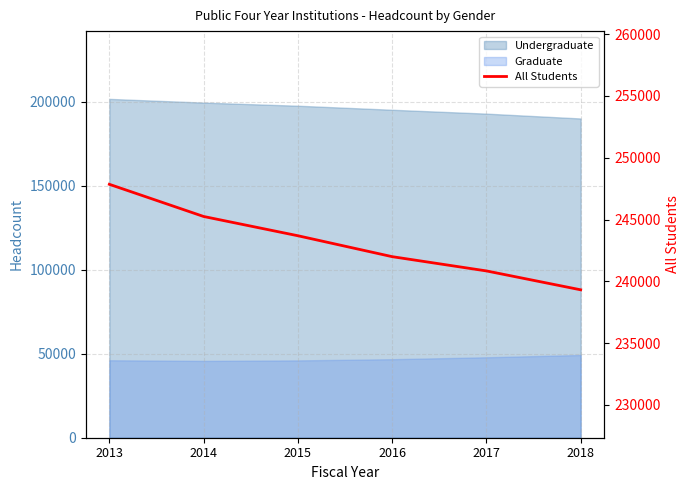

Reading right to left, what are all the values shown in this chart?

2018=239317	2017=240845	2016=241999	2015=243691	2014=245249	2013=247852